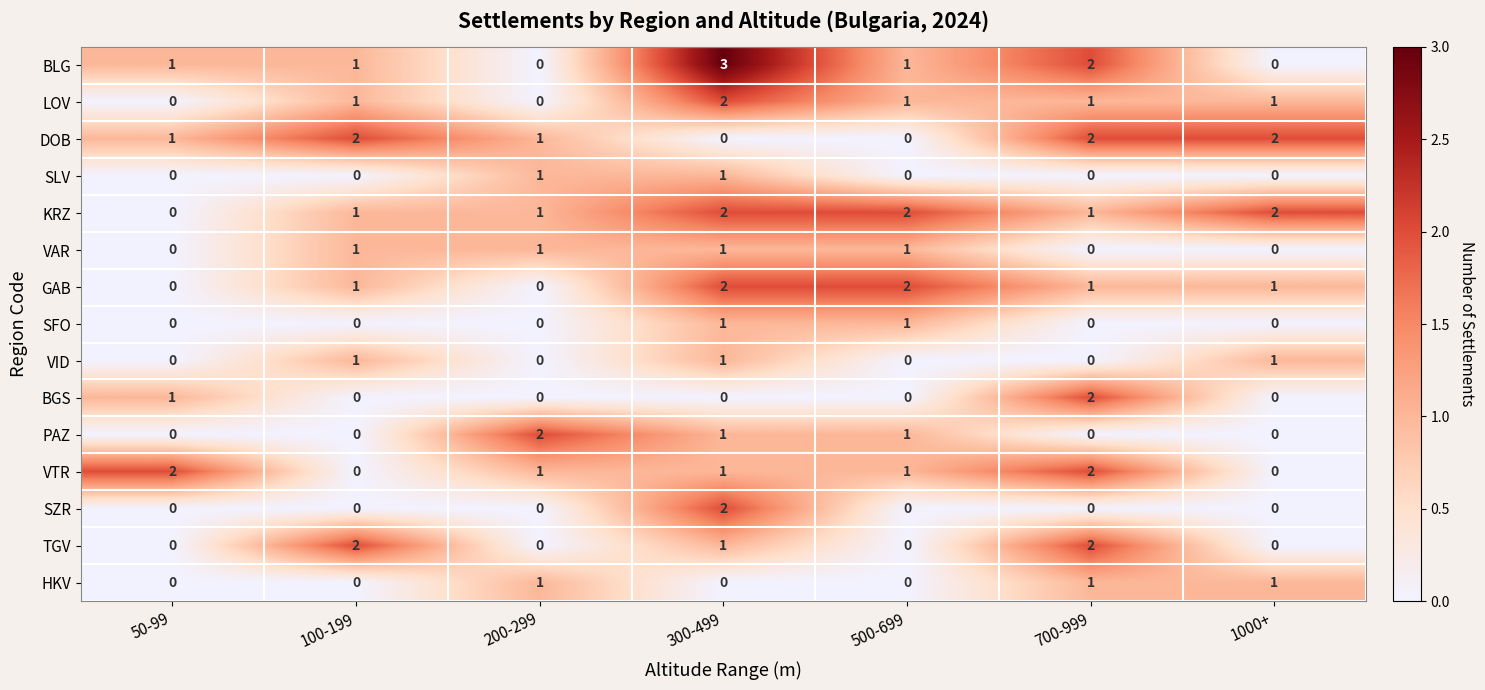

At which category is the sum across all series the highest?

300-499